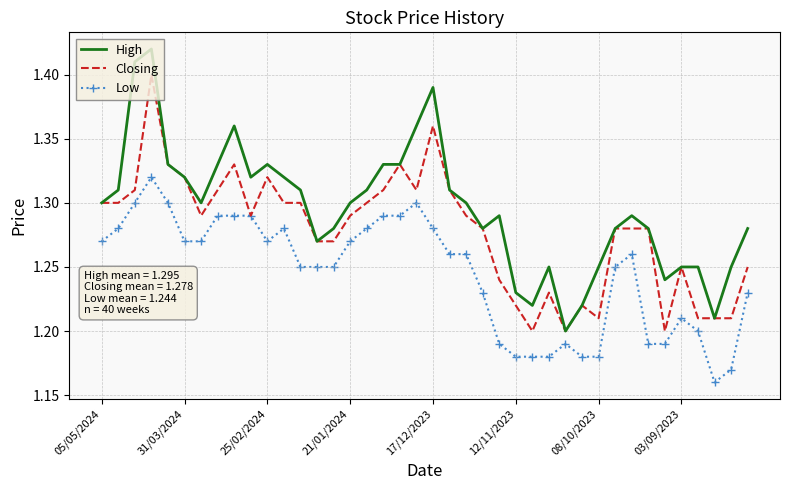

Which series has the largest range (max minus min)?

High